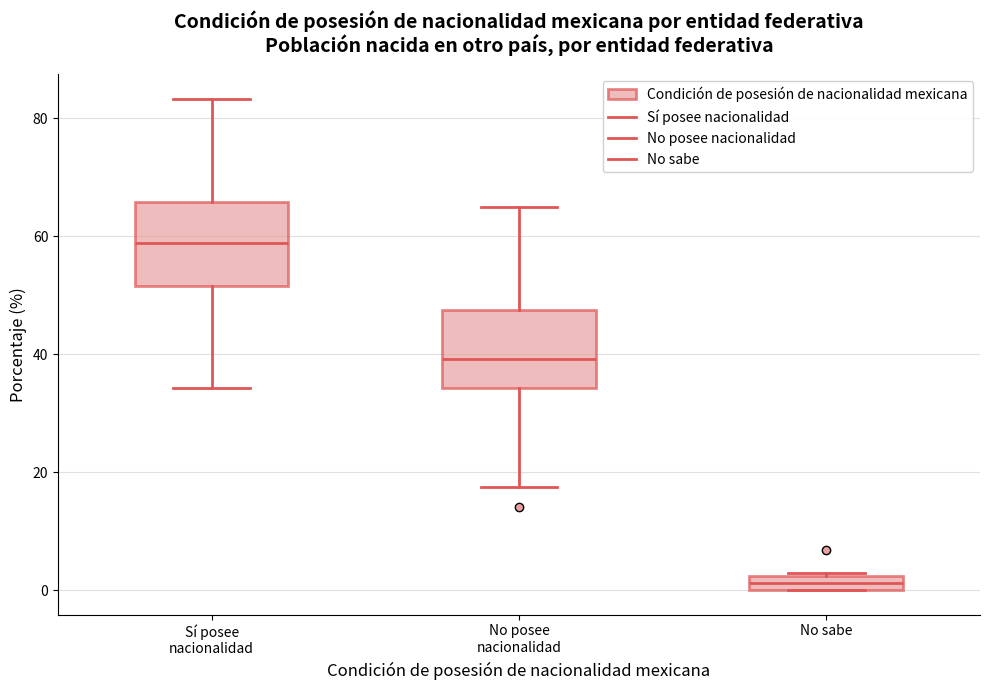

Which box has the lowest median line?

No sabe